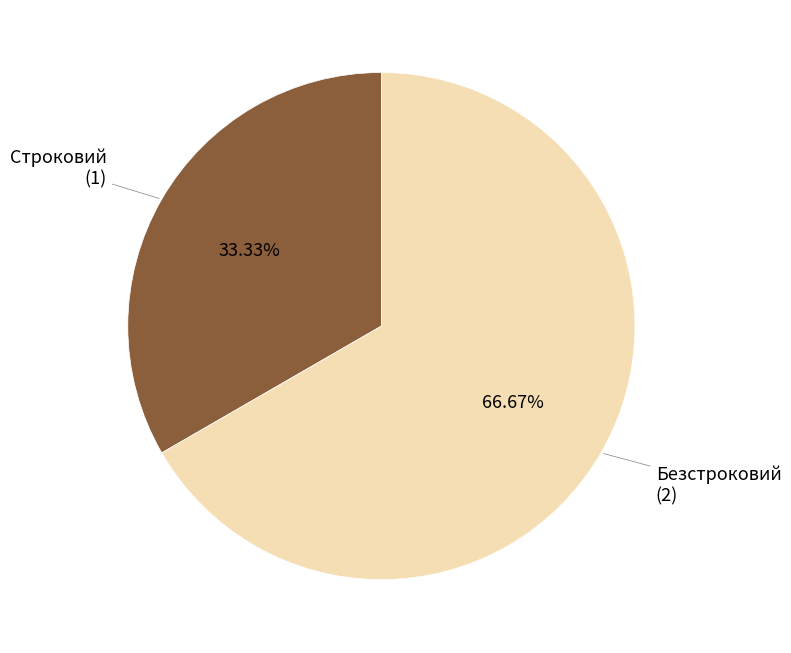

Does any single category account for the majority?

Yes